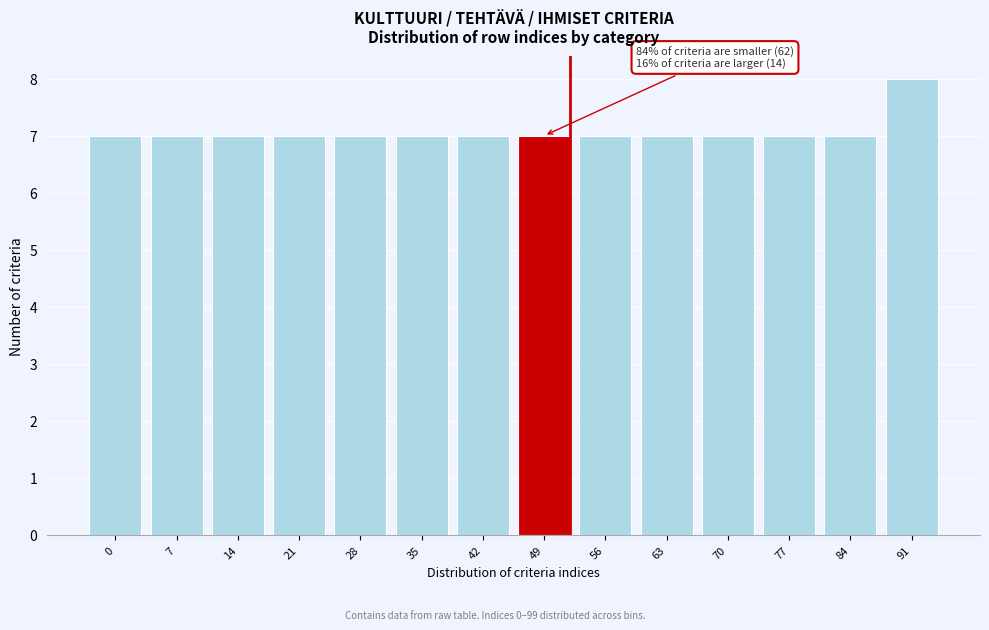

Reading right to left, extract all data points from this chart.

91=8	84=7	77=7	70=7	63=7	56=7	49=7	42=7	35=7	28=7	21=7	14=7	7=7	0=7